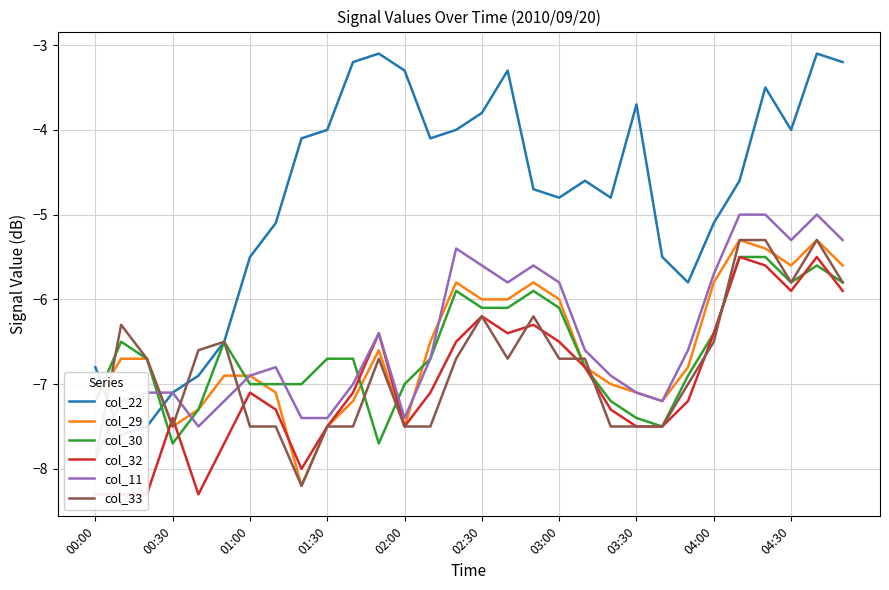

What is the minimum value for col_32?

-8.3